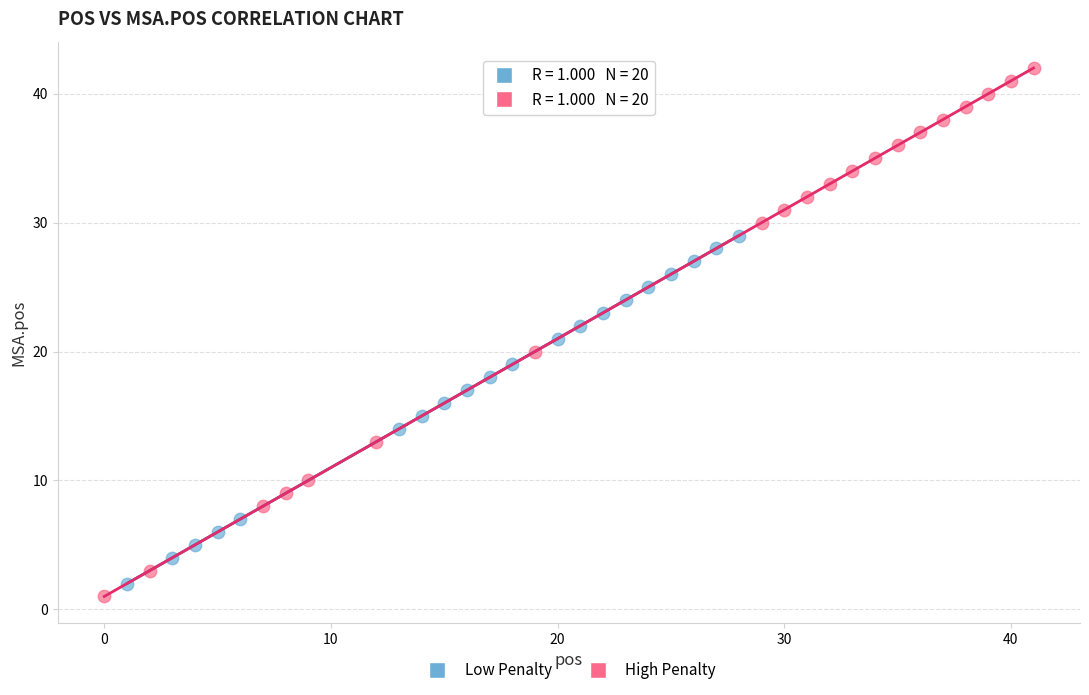

Which series contains the highest Y value?

High Penalty